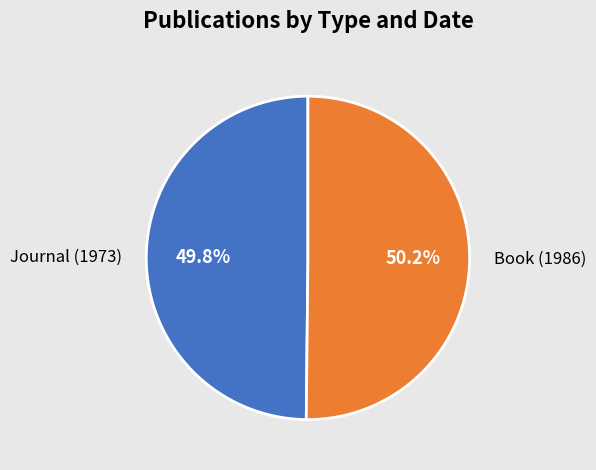

Approximately how many times larger is the value at Journal (1973) compared to Book (1986)?

1.0